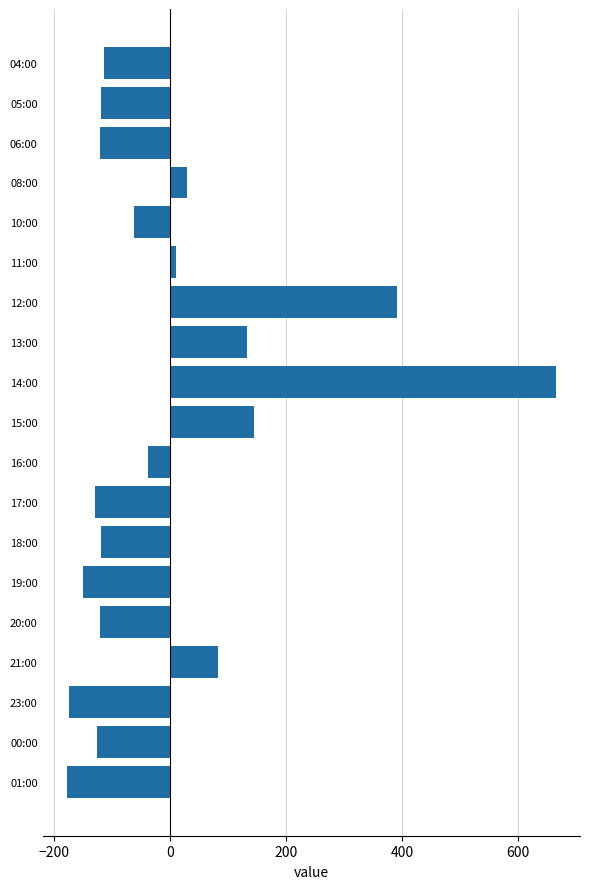

What is the approximate value at 00:00?

-125.8